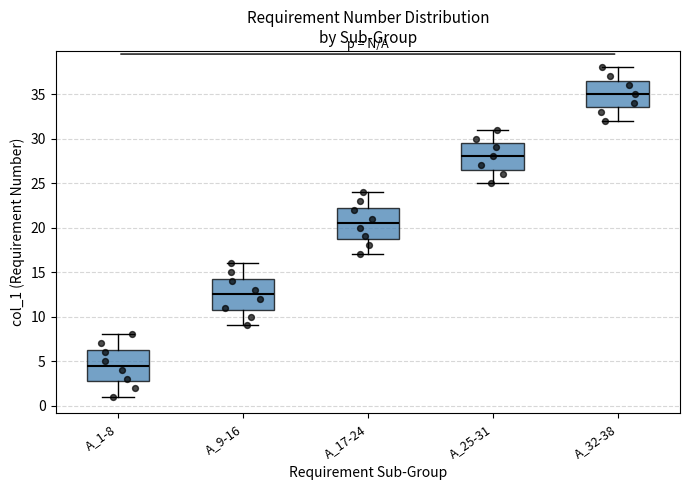

Which box's median line is the highest?

A_32-38